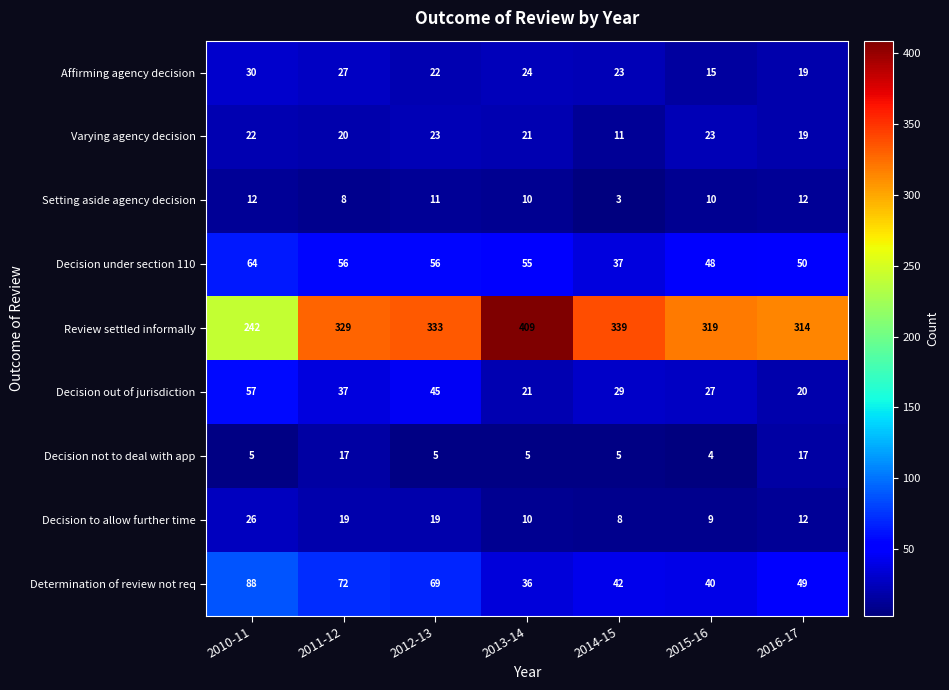

Which series has the largest total across all categories?

Review settled informally